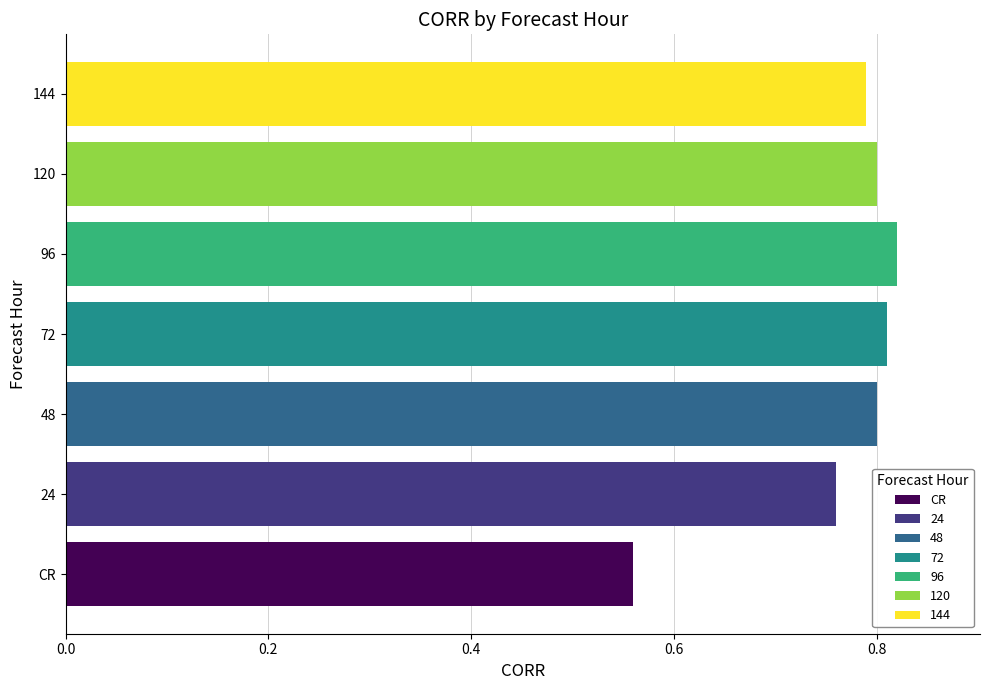

The value of 96 at 72 is 0.8. True or false?

True